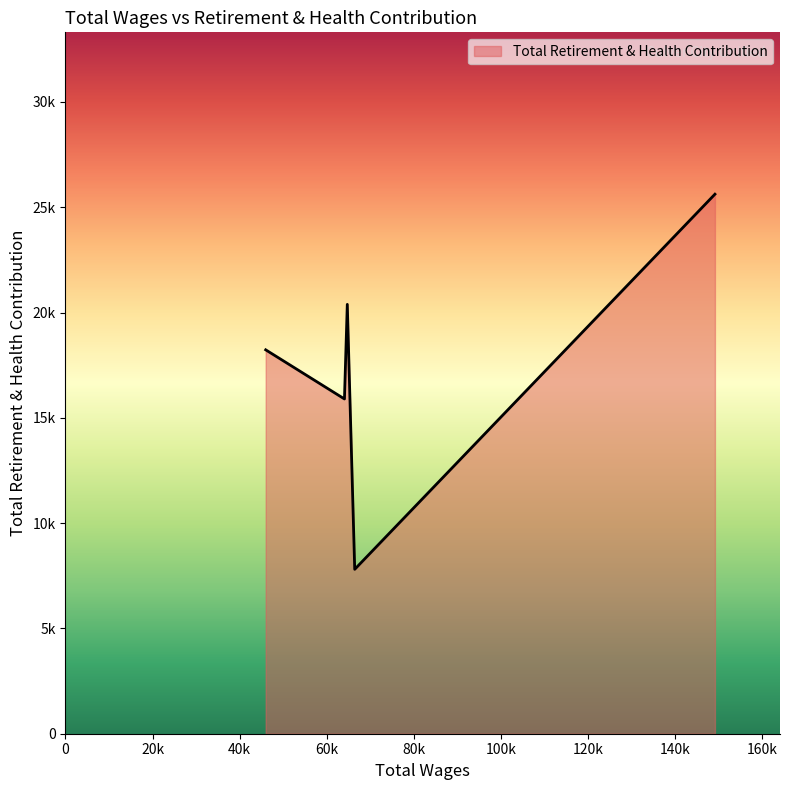

At which category does the chart reach its peak across all series?

149141.0